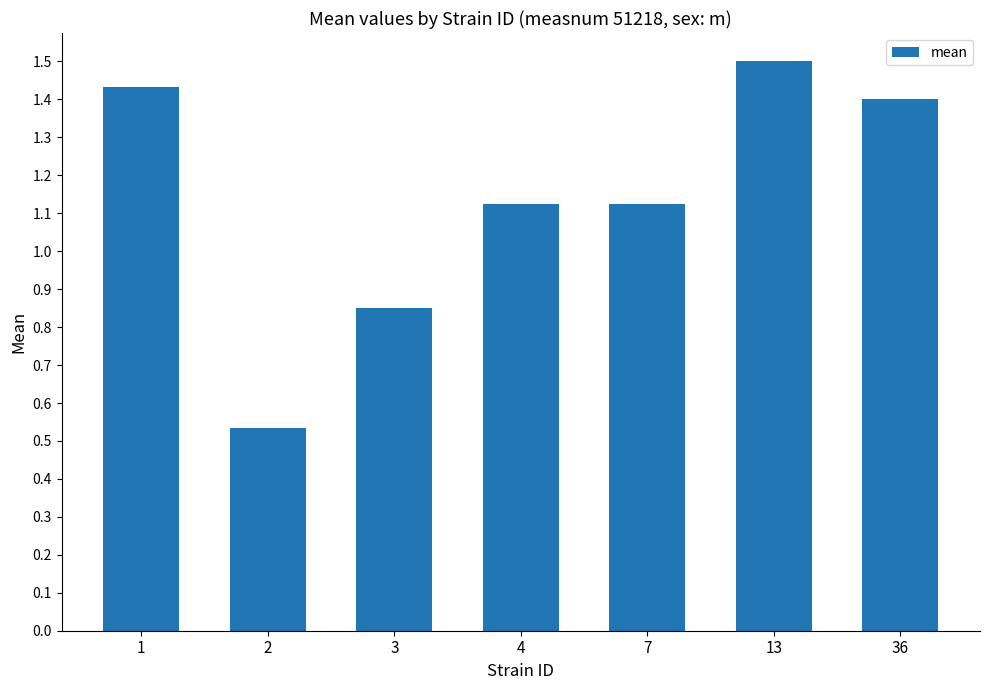

What is the change in value from 1 to 3?

-0.6